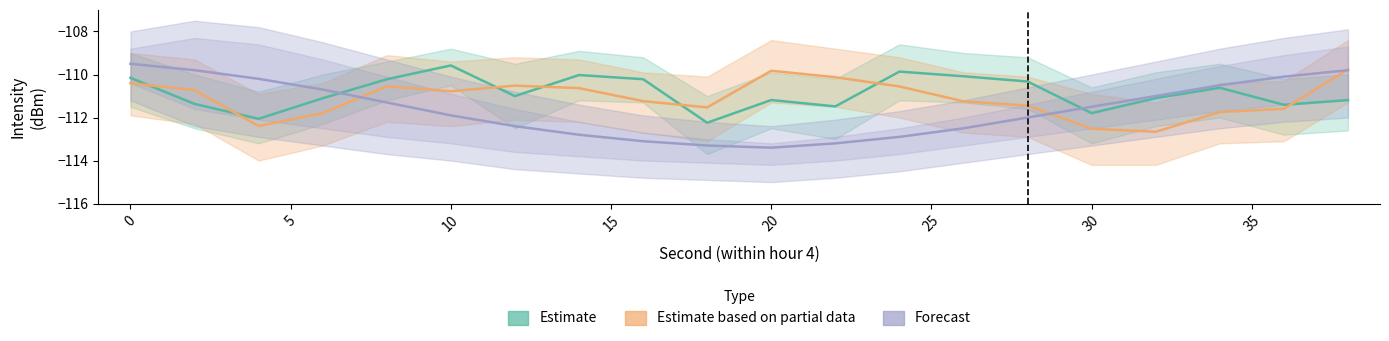

List the series in order of their peak value, highest first.

Forecast, Estimate, Estimate based on partial data